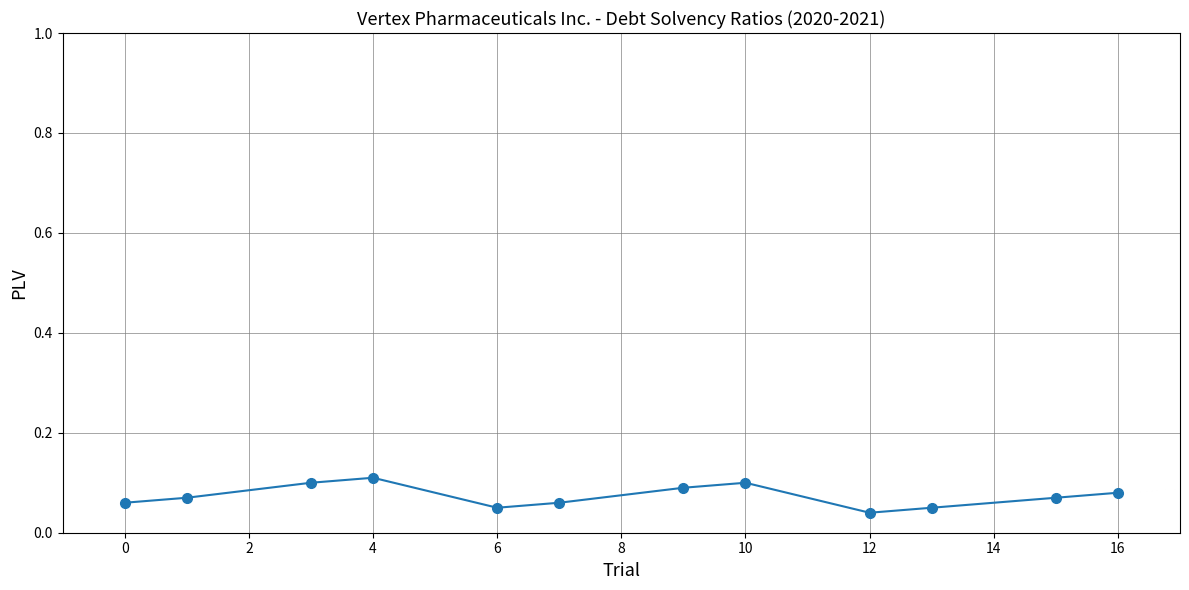

True or false: there are more than 1 points higher than both neighbors.

True